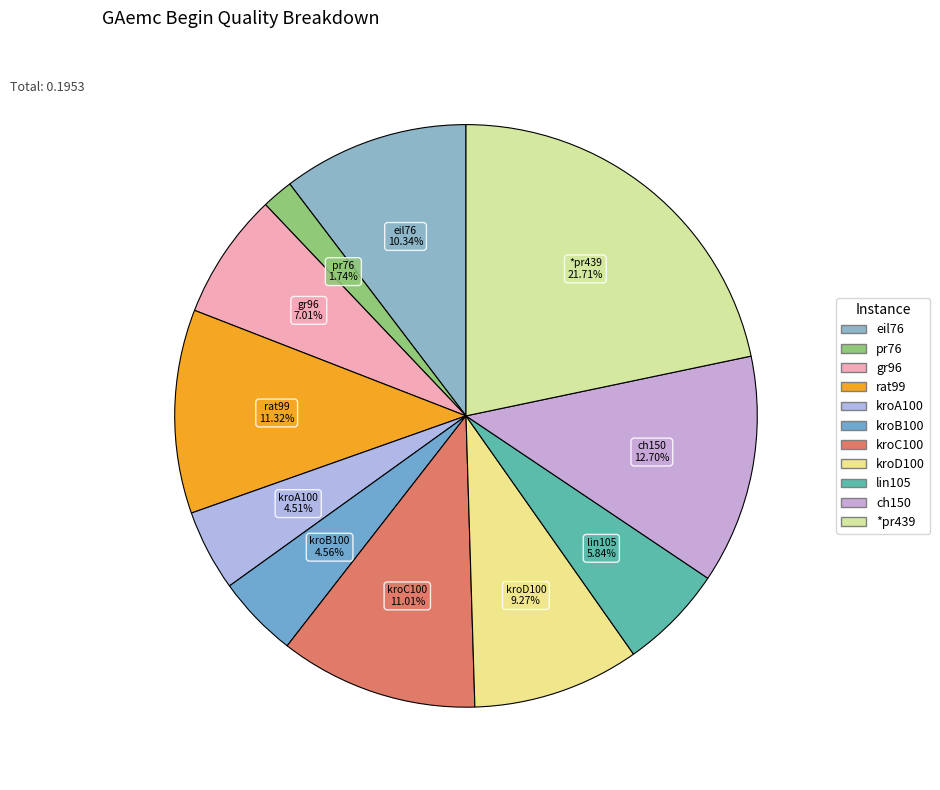

How much of the chart is everything except gr96?

93.0%